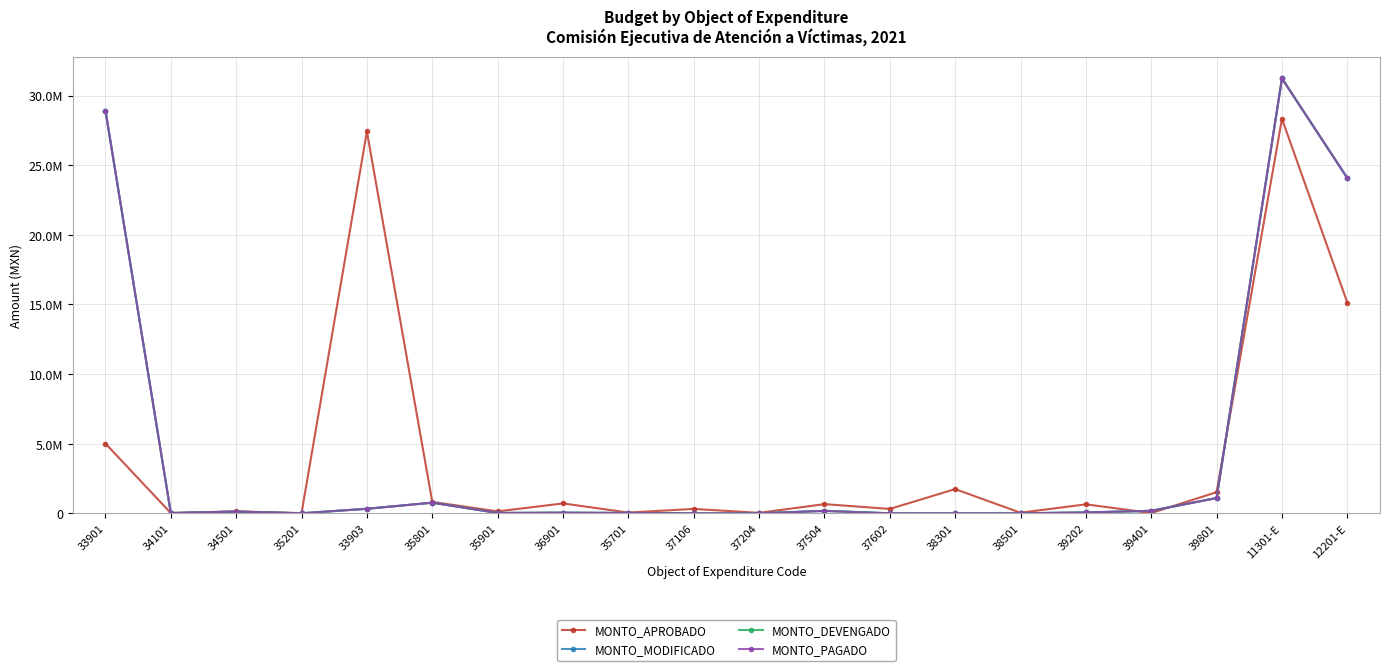

Is the value of MONTO_DEVENGADO at 35901 greater than the value of MONTO_PAGADO at 36901?

No